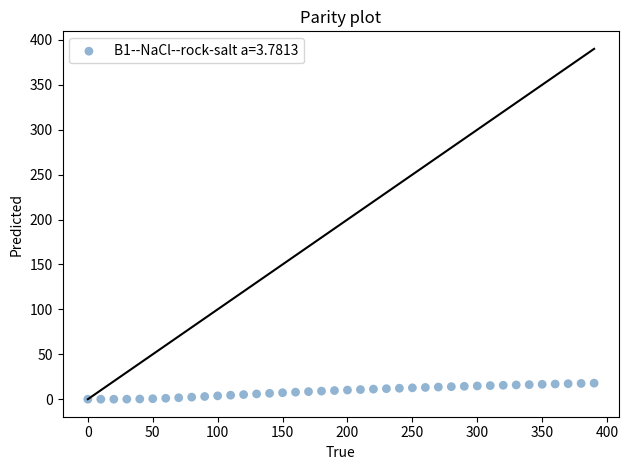

What is the range of Y values (max minus min)?

17.9